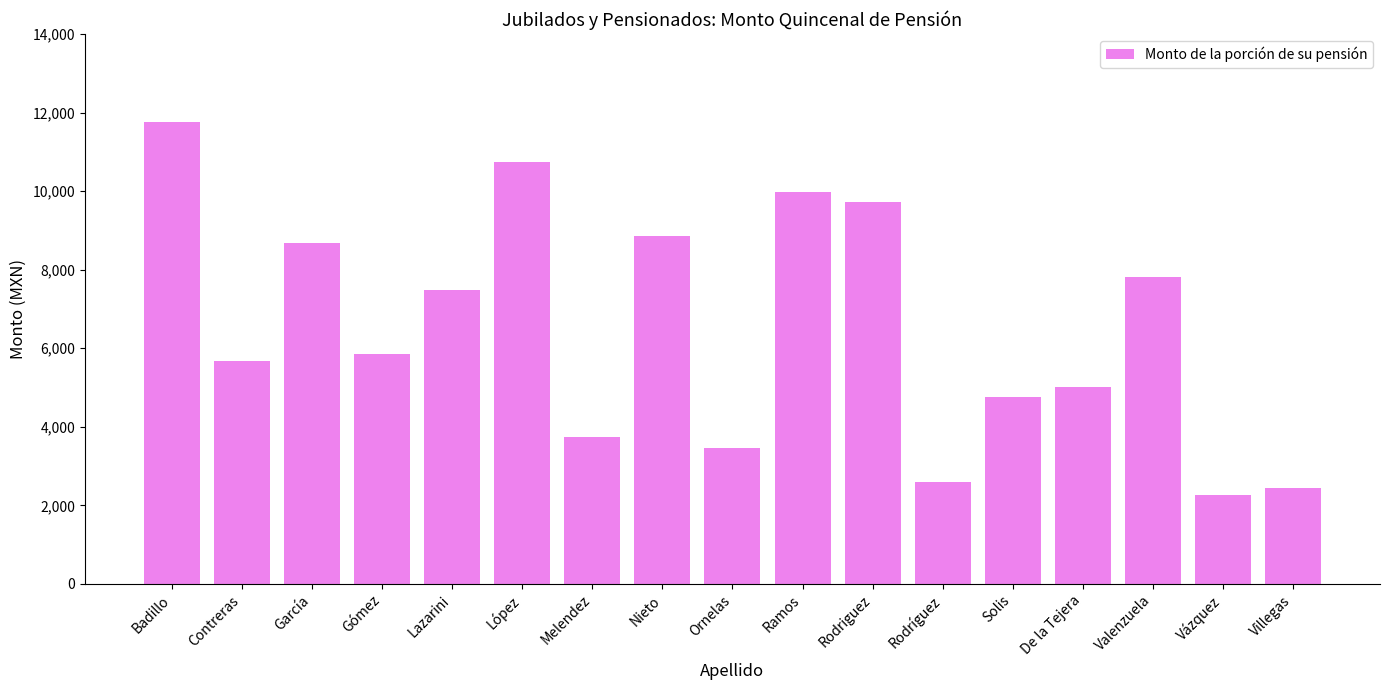

What is the sum of all values?

110863.7